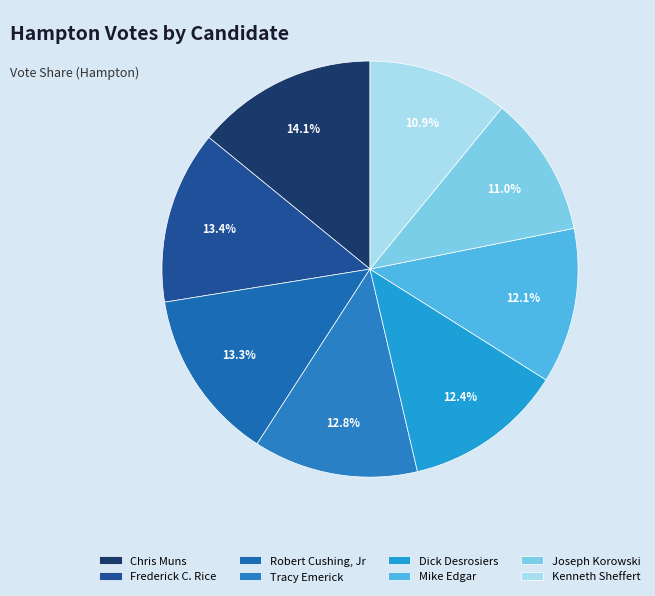

How many slices are in this pie chart?

8